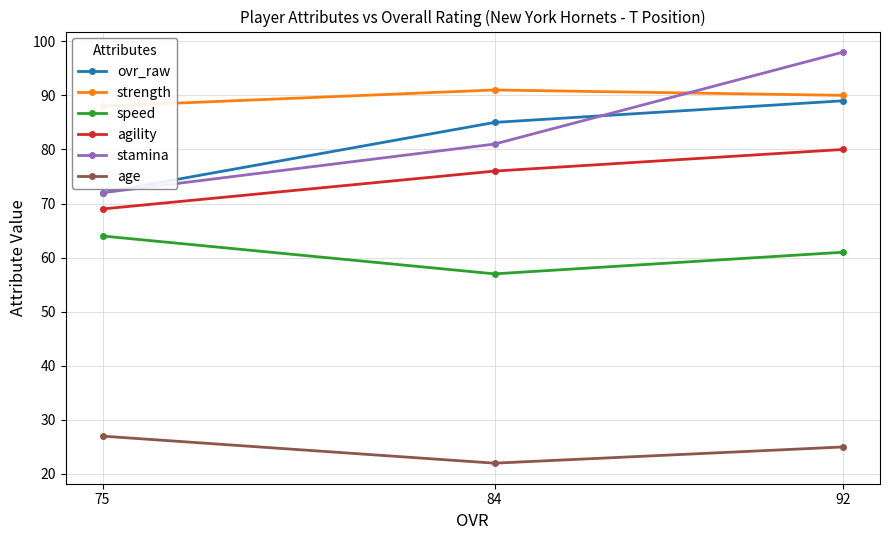

What are all the series names shown in the legend?

ovr_raw, strength, speed, agility, stamina, age